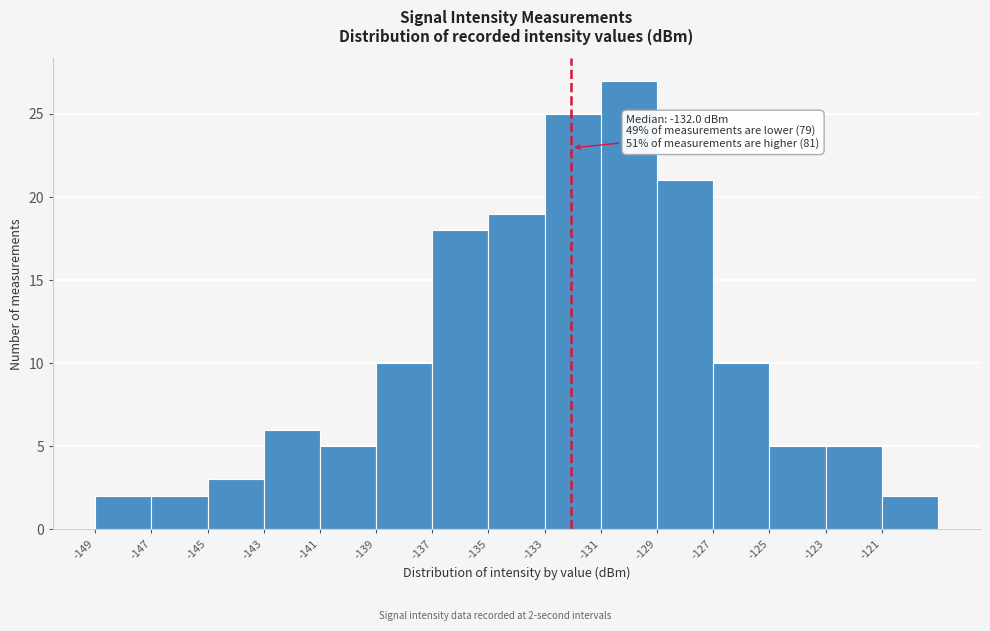

Reading right to left, transcribe all the data shown in this chart.

2	5	5	10	21	27	25	19	18	10	5	6	3	2	2